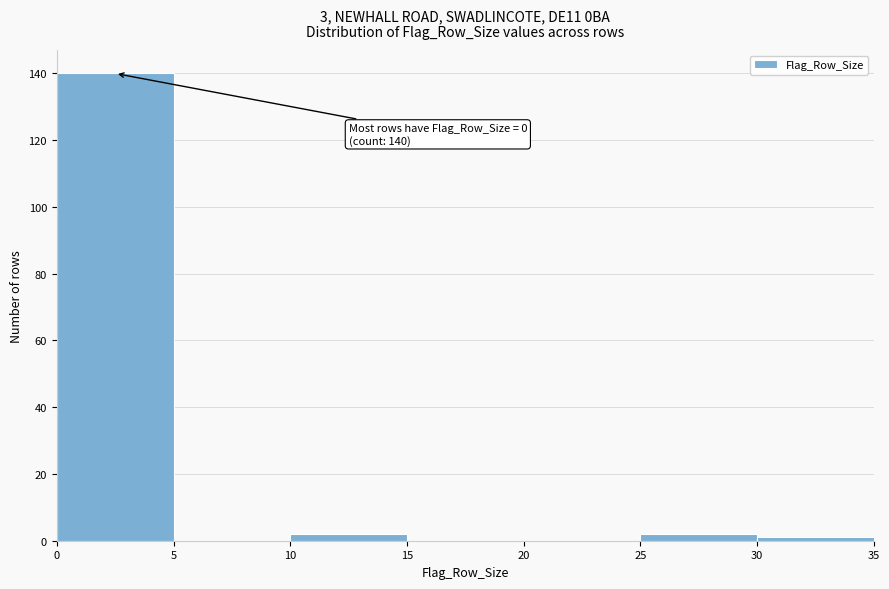

Which range on the x-axis has the tallest bar?

0 to 5